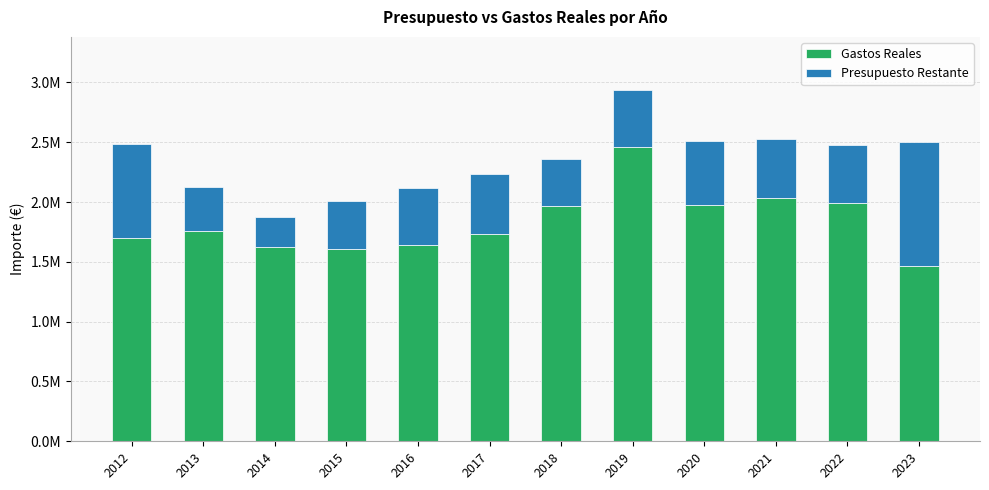

Does the chart contain stacked bars?

Yes